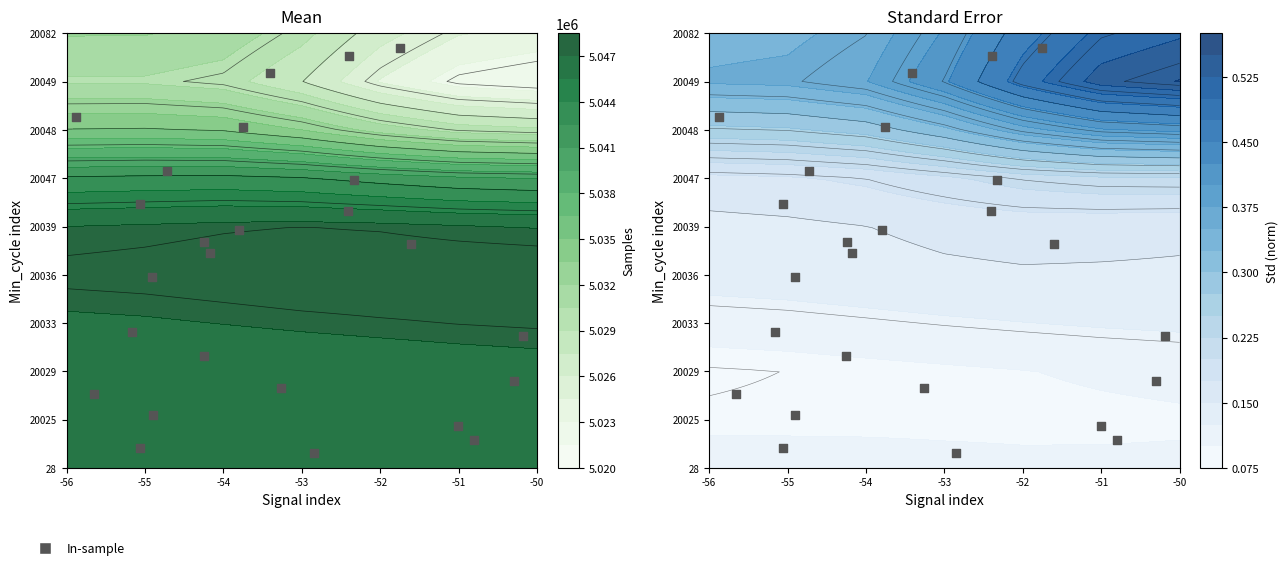

What is the difference between the maximum and second lowest values?

8.3